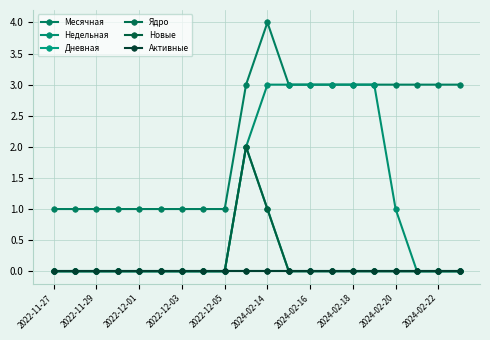

Reading left to right, transcribe all the data shown in this chart.

Месячная: 1	1	1	1	1	1	1	1	1	3	4	3	3	3	3	3	3	3	3	3
Недельная: 0	0	0	0	0	0	0	0	0	2	3	3	3	3	3	3	1	0	0	0
Дневная: 0	0	0	0	0	0	0	0	0	2	1	0	0	0	0	0	0	0	0	0
Ядро: 0	0	0	0	0	0	0	0	0	0	0	0	0	0	0	0	0	0	0	0
Новые: 0	0	0	0	0	0	0	0	0	2	1	0	0	0	0	0	0	0	0	0
Активные: 0	0	0	0	0	0	0	0	0	0	0	0	0	0	0	0	0	0	0	0